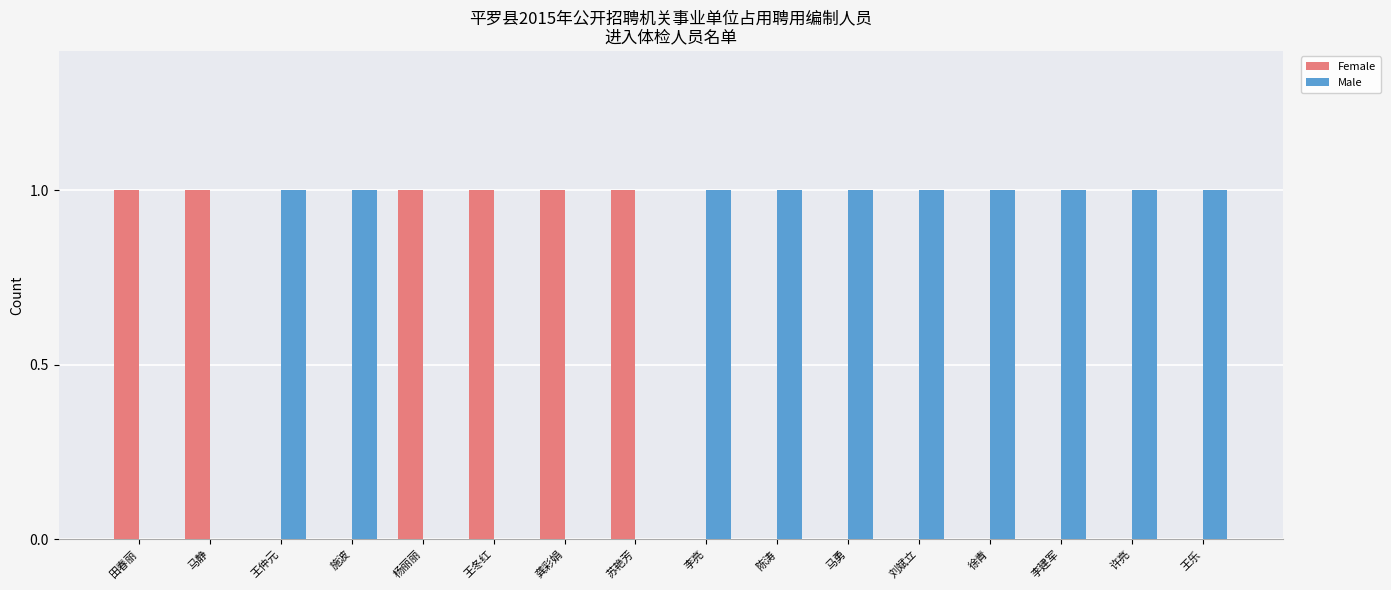

What is the spread (max minus min) of values at 徐青?

1